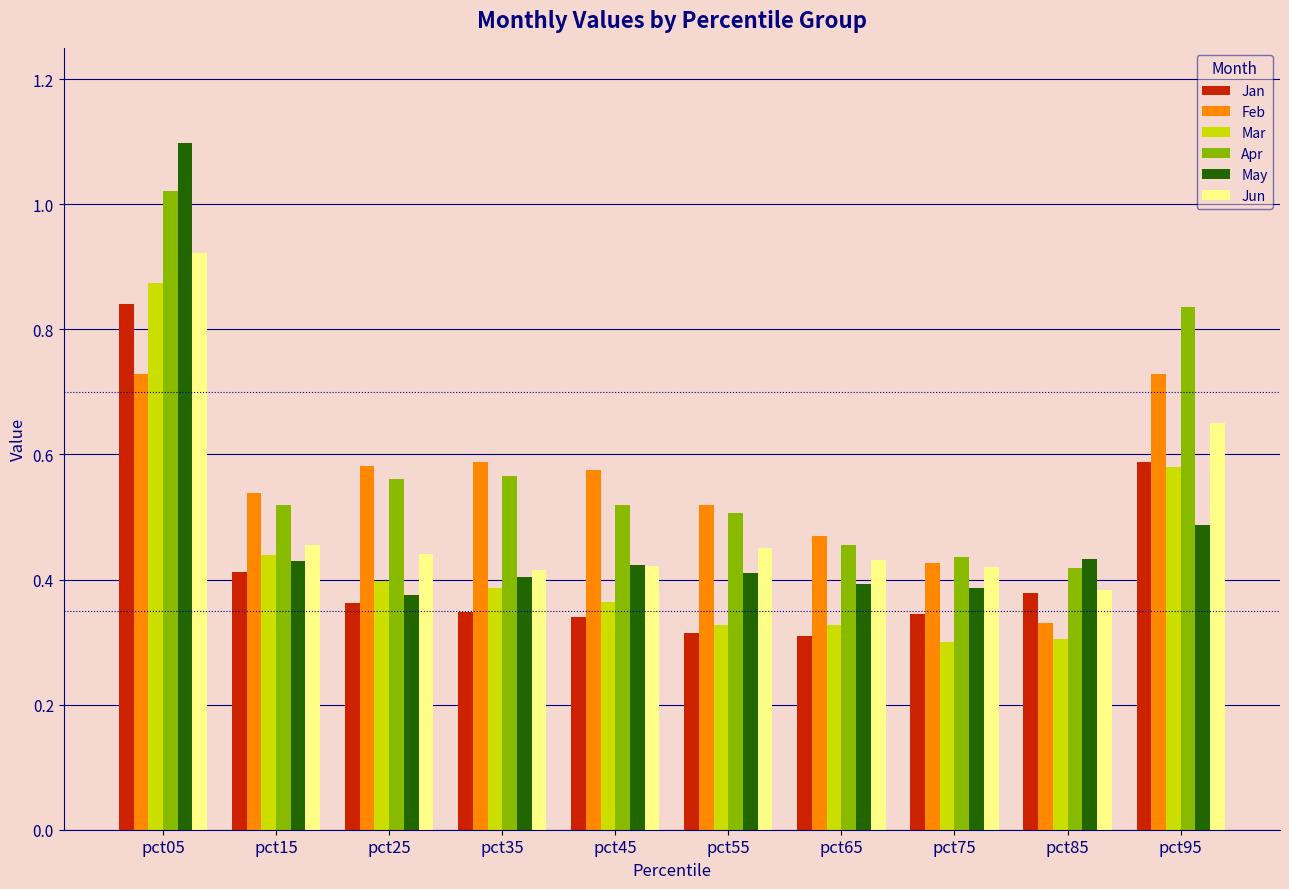

Between pct15 and pct75, which series saw the biggest shift?

Mar